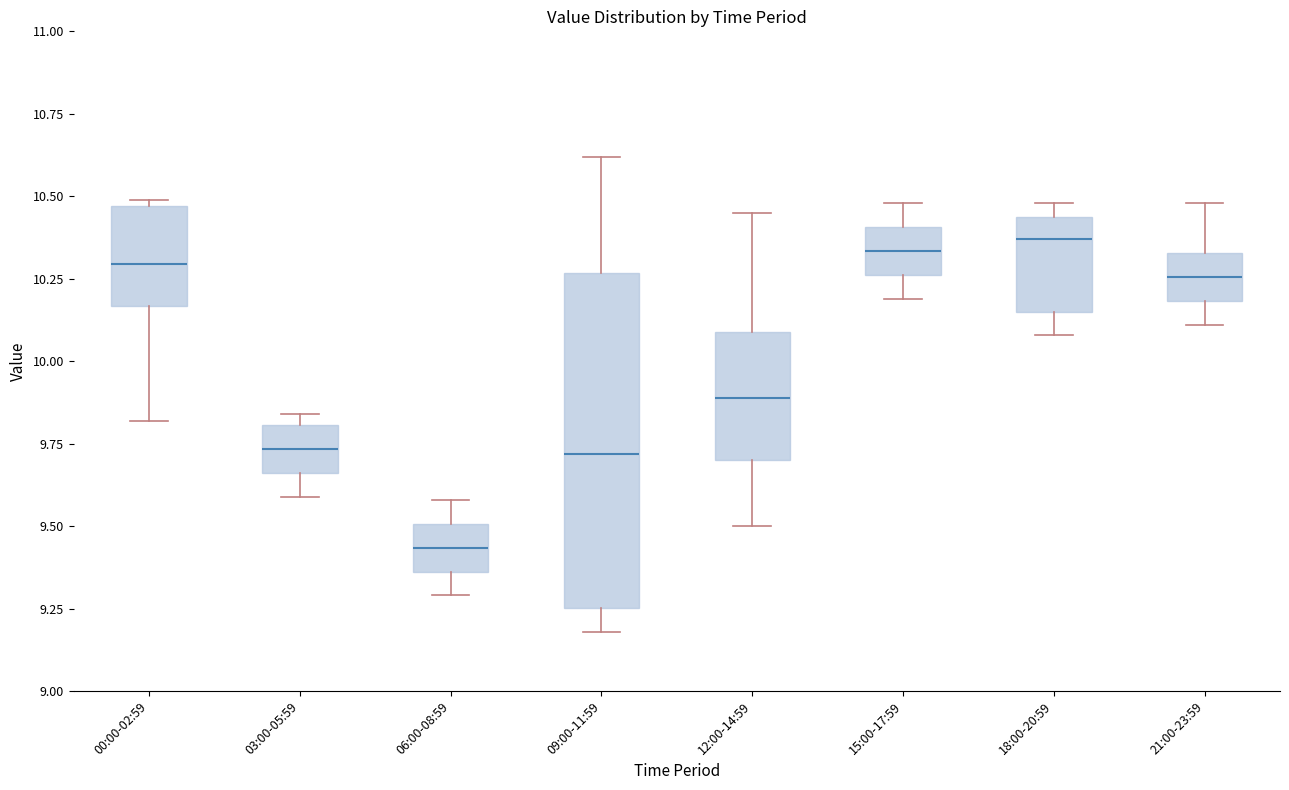

Which box is the tallest, from its lower edge to its upper edge?

09:00-11:59